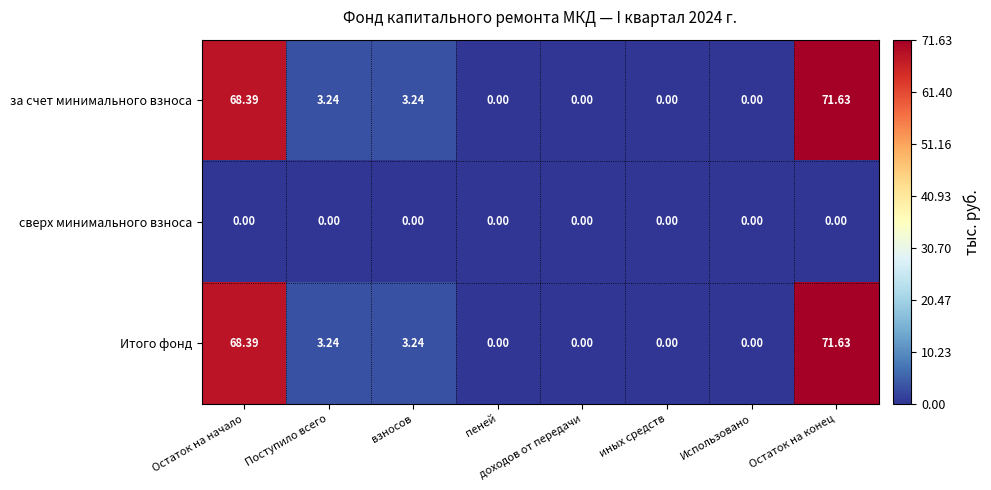

Is the value of Итого фонд at Поступило всего greater than the value of сверх минимального взноса at Использовано?

Yes